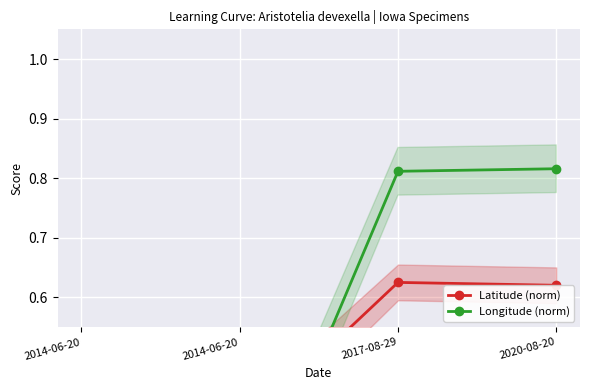

At which label is Longitude (norm) closest to 0?

2014-06-20